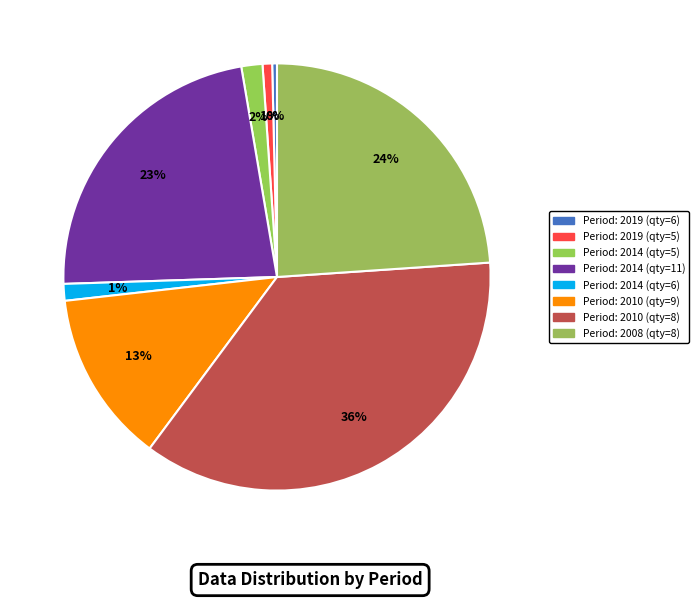

How many segments does this pie chart have?

8